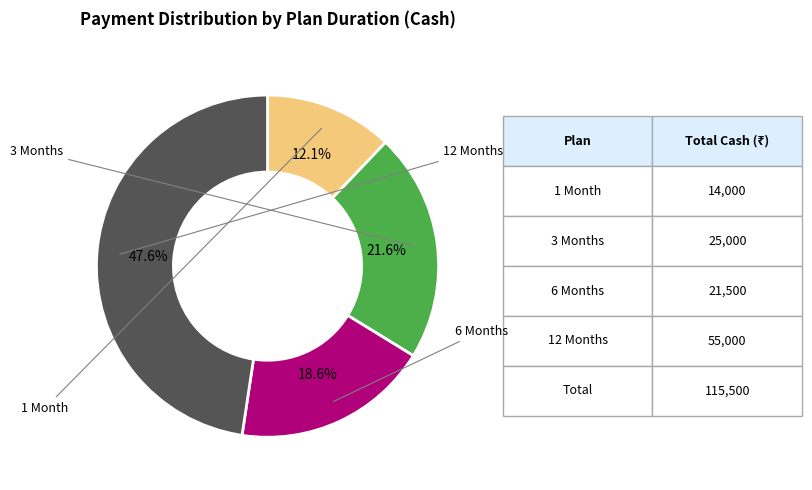

Is there any slice that represents more than half of the pie?

No